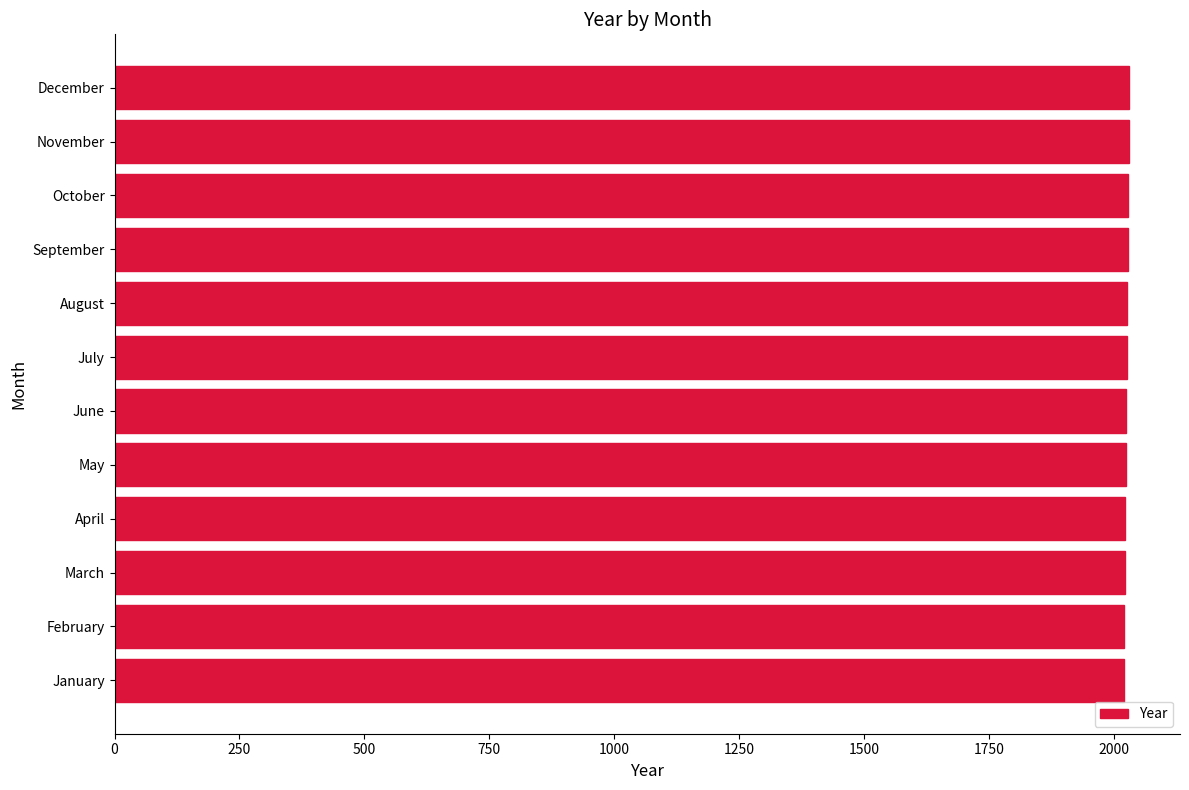

What is the minimum value shown in the chart?

2019